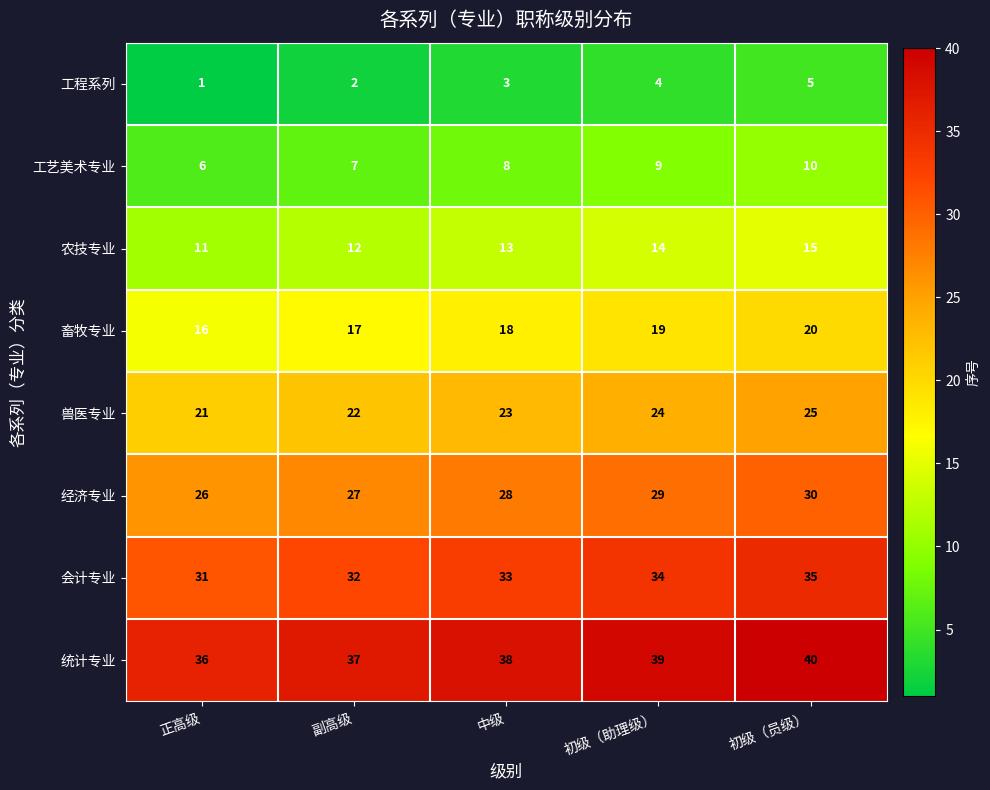

Which series has the largest total across all categories?

统计专业